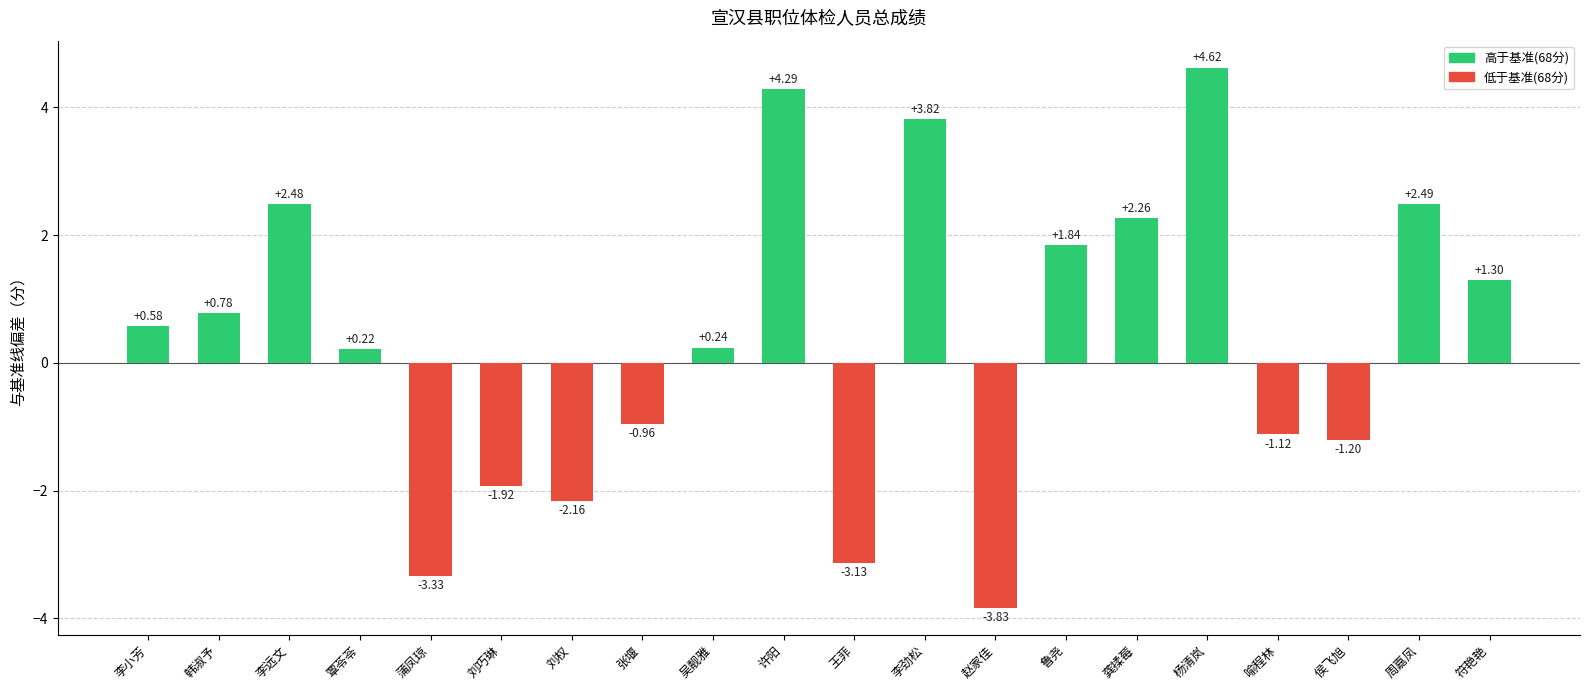

Approximately how many times larger is the value at 符艳艳 compared to 许阳?

0.3